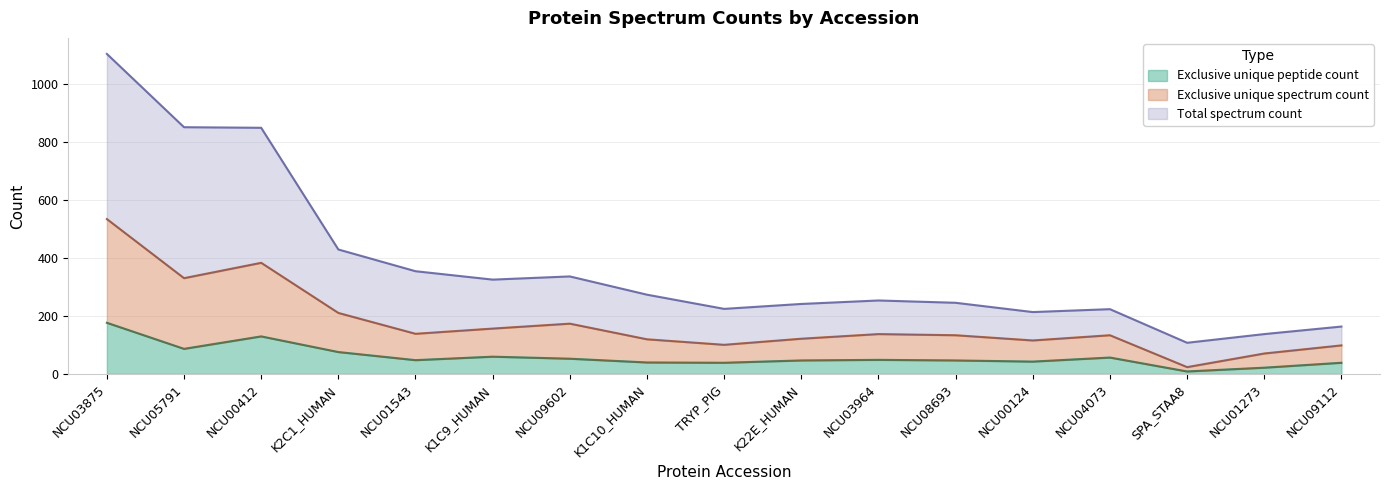

True or false: Exclusive unique spectrum count and Total spectrum count cross at least once.

False